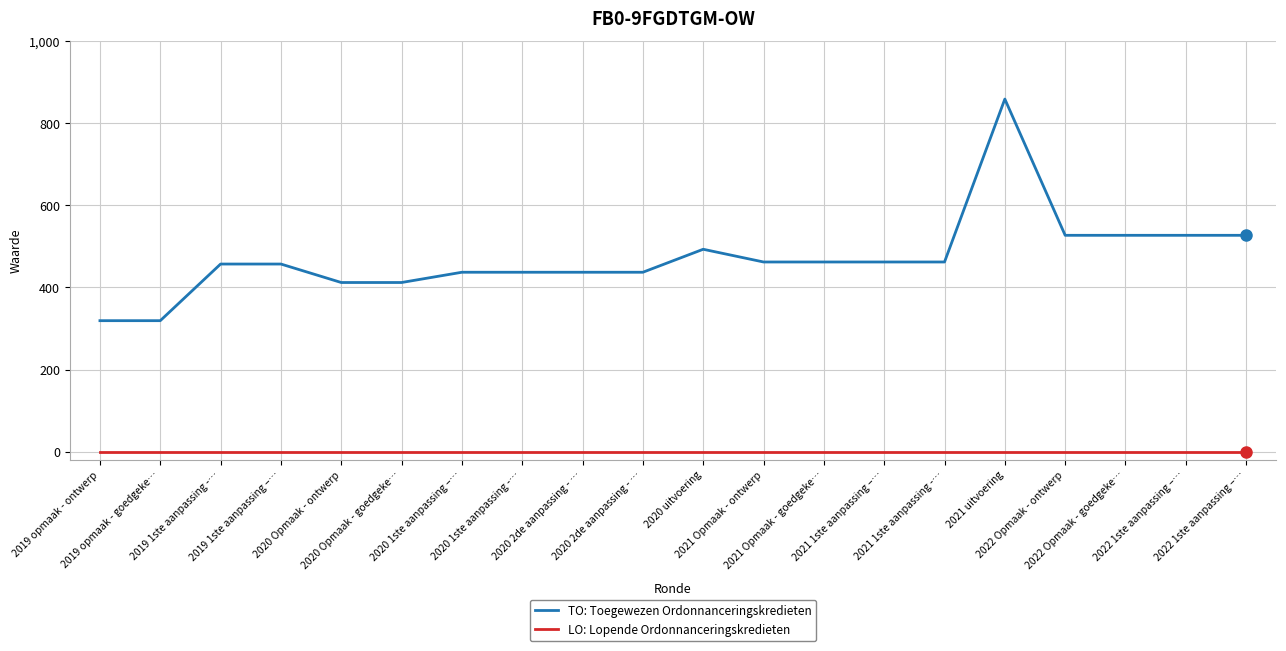

How many lines are shown in the chart?

2